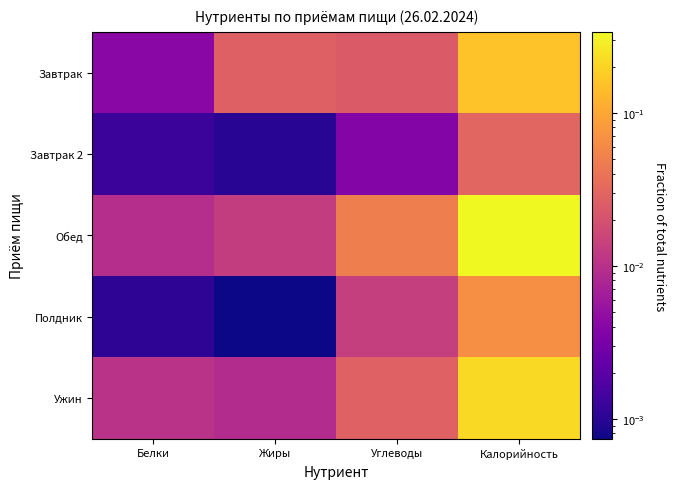

Reading left to right, extract all data points from this chart.

Завтрак: Белки=0.0	Жиры=0.0	Углеводы=0.0	Калорийность=0.2
Завтрак 2: Белки=0.0	Жиры=0.0	Углеводы=0.0	Калорийность=0.0
Обед: Белки=0.0	Жиры=0.0	Углеводы=0.0	Калорийность=0.3
Полдник: Белки=0.0	Жиры=0.0	Углеводы=0.0	Калорийность=0.1
Ужин: Белки=0.0	Жиры=0.0	Углеводы=0.0	Калорийность=0.2